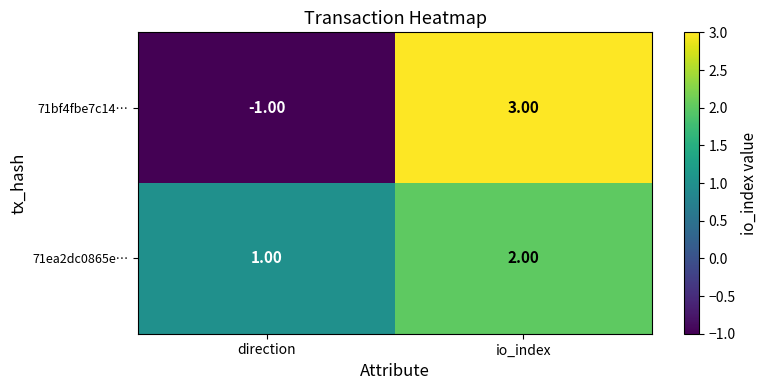

Count the number of data series in this chart.

2